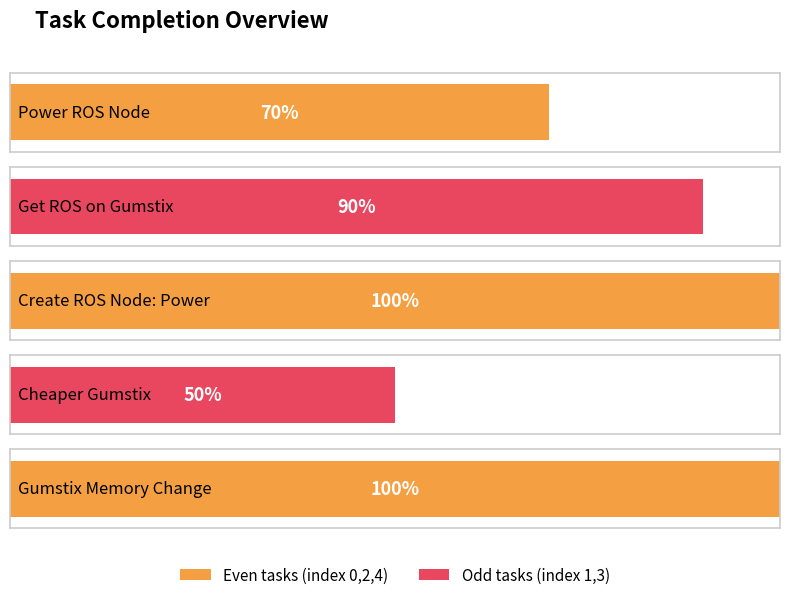

Reading left to right, what are all the values shown in this chart?

Power ROS Node=70	Get ROS on Gumstix=90	Create ROS Node: Power=100	Cheaper Gumstix=50	Gumstix Memory Change=100